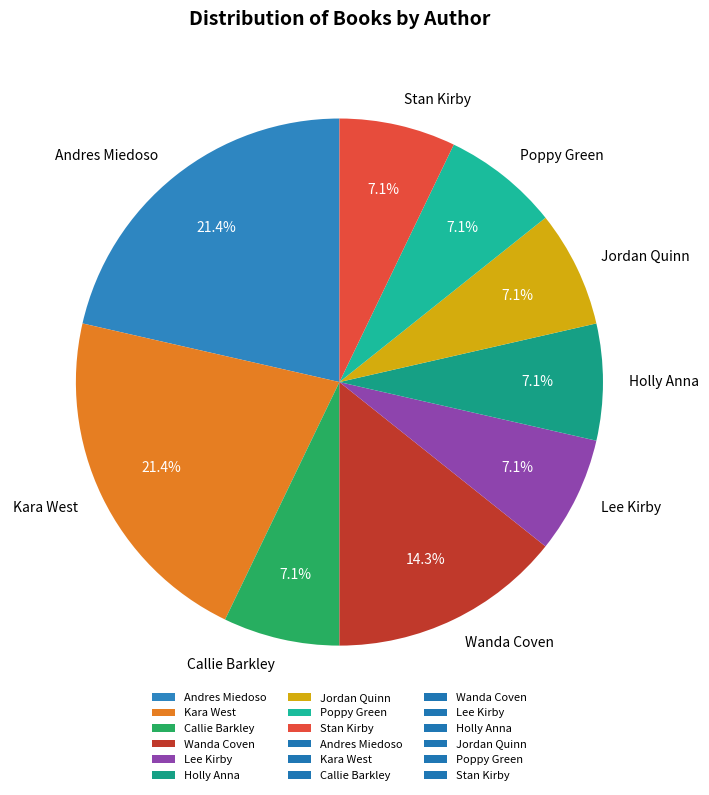

Combined, do Wanda Coven and Lee Kirby account for over 50%?

No